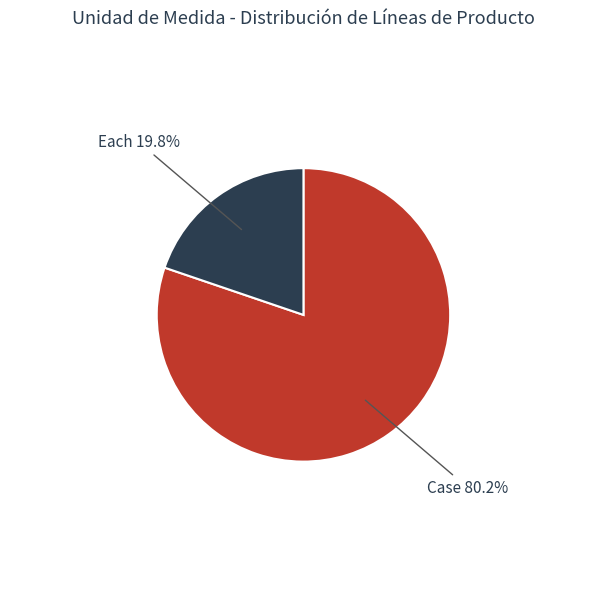

What is the ratio of the value at Case to the value at Each?

4.1